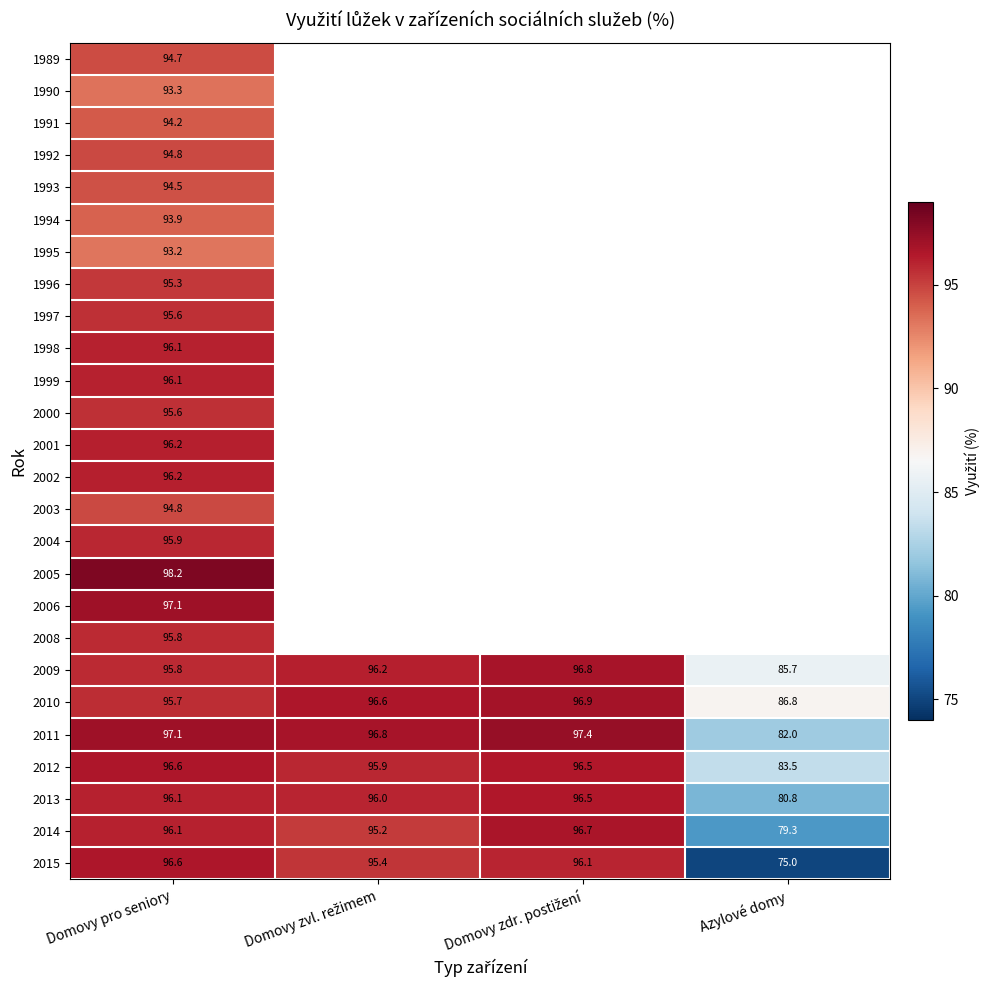

What is the total value across all series at Domovy pro seniory?

2485.5